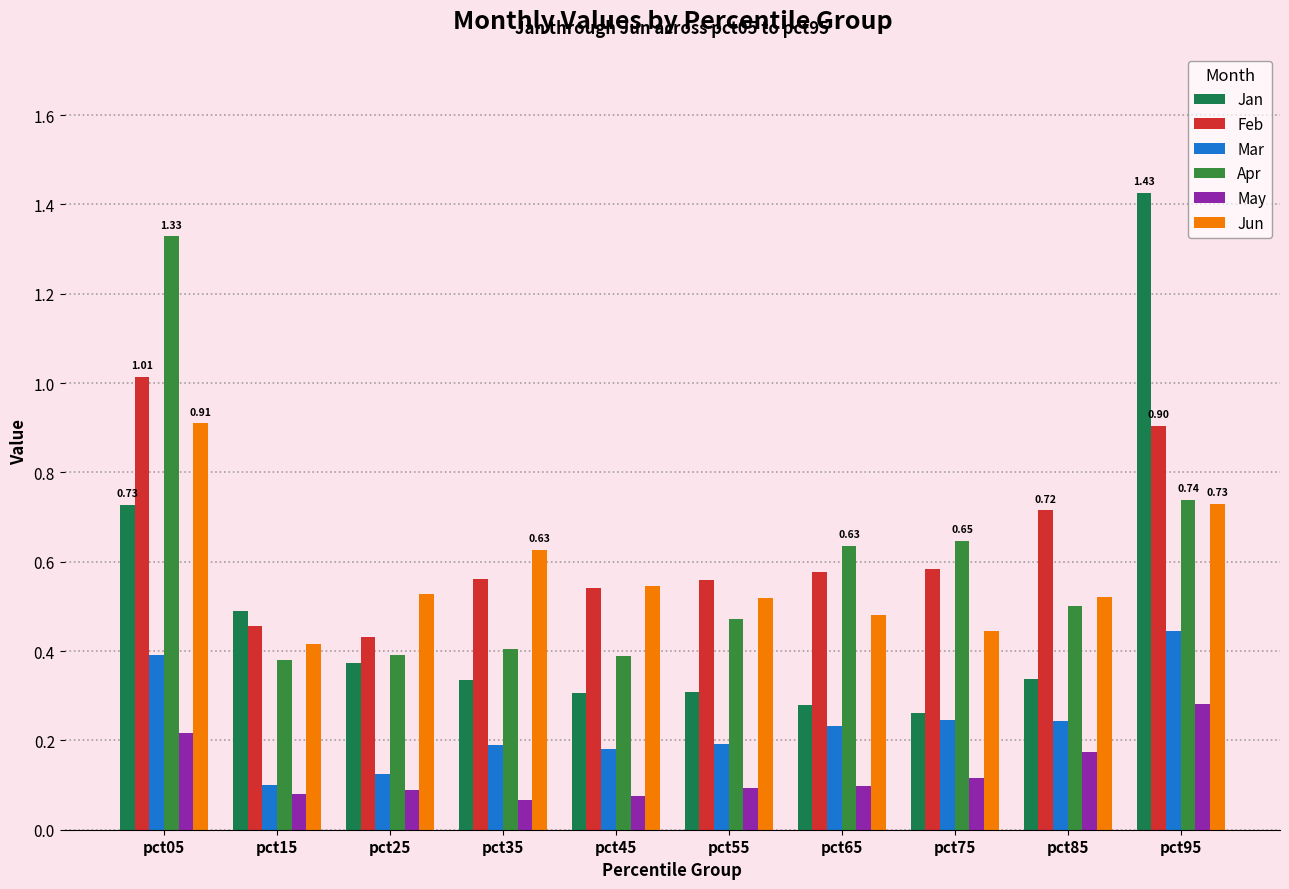

The value of Jun at pct45 is 0.5. True or false?

True